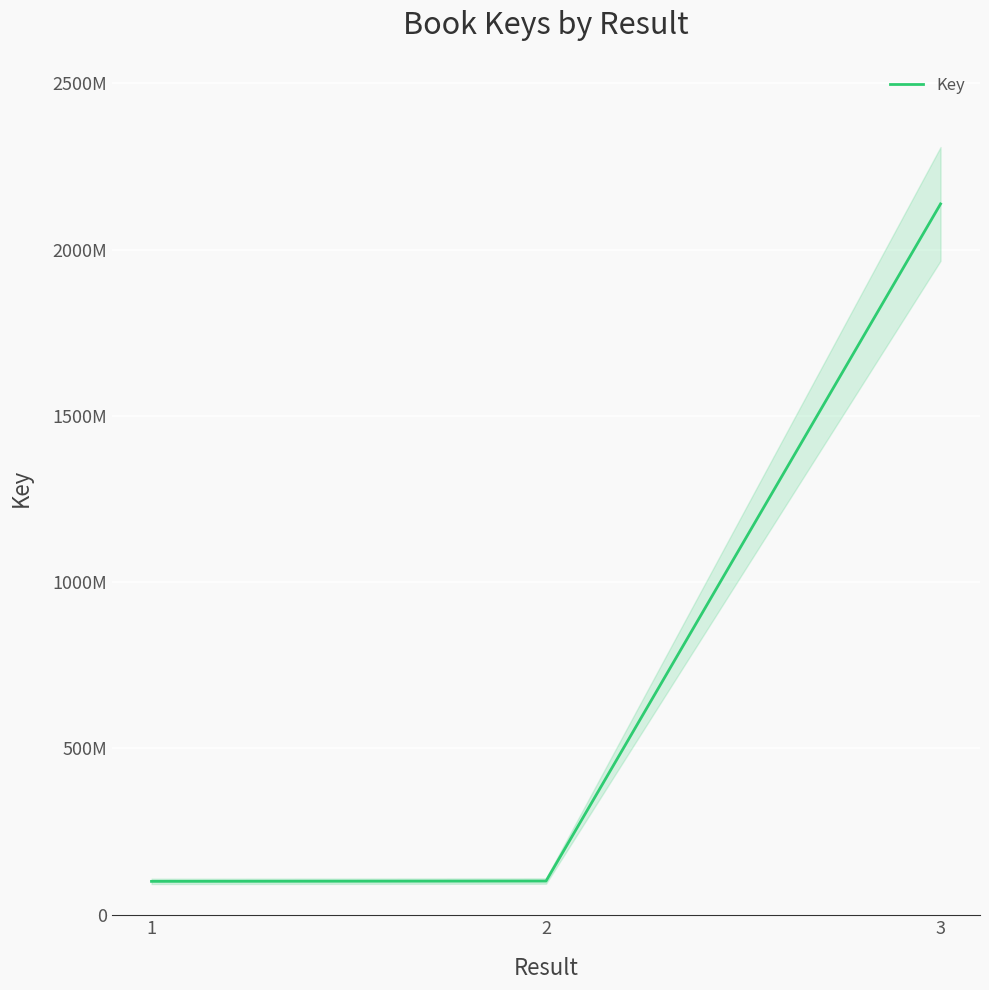

The chart shows a value of 1443650880 at 3. True or false?

False